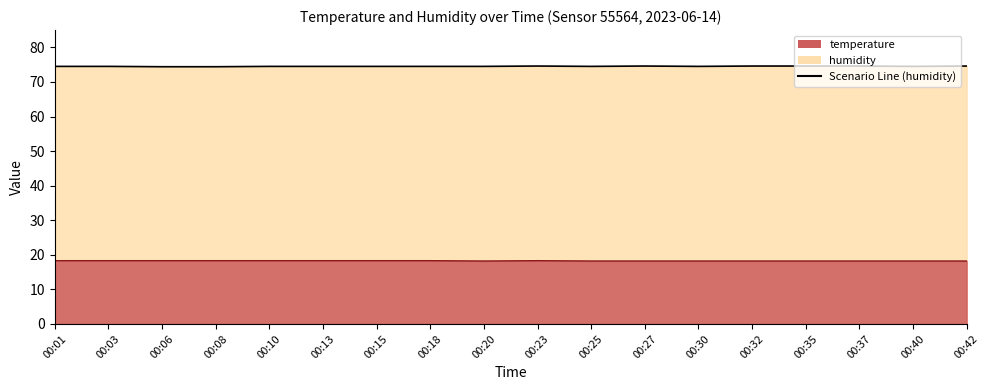

Is it true that the value at 00:06 is 74.4?

True